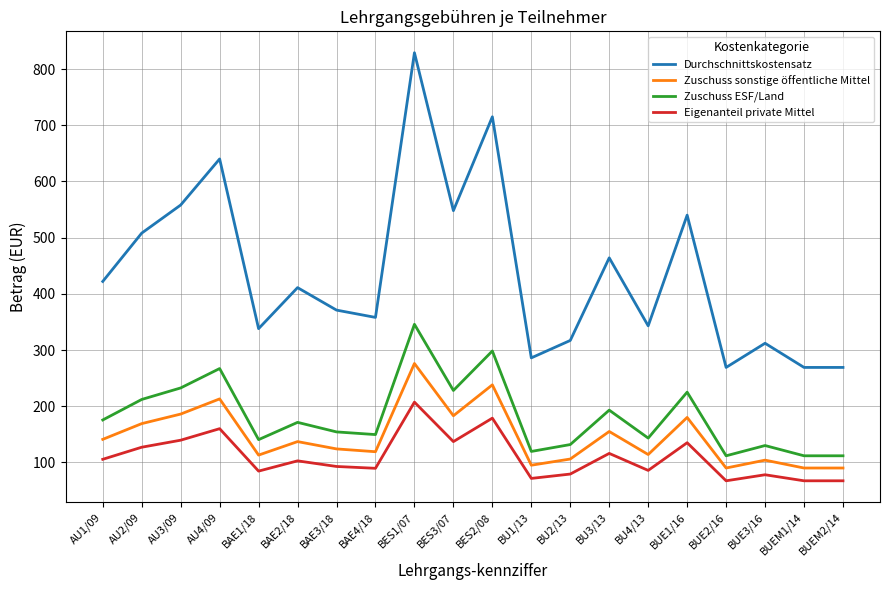

What is the greatest value displayed?

829.0